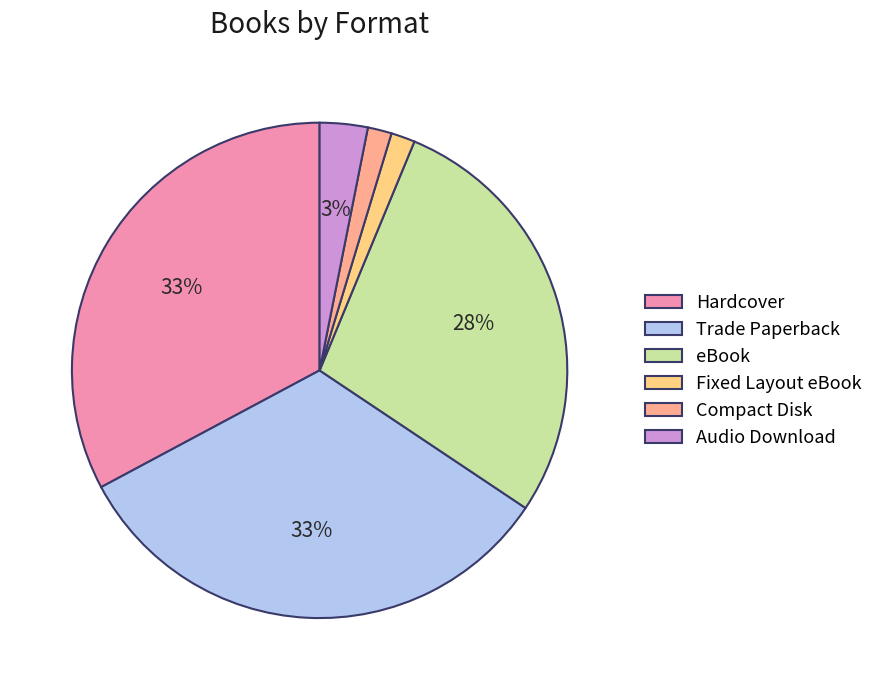

Is eBook the majority of the pie?

No